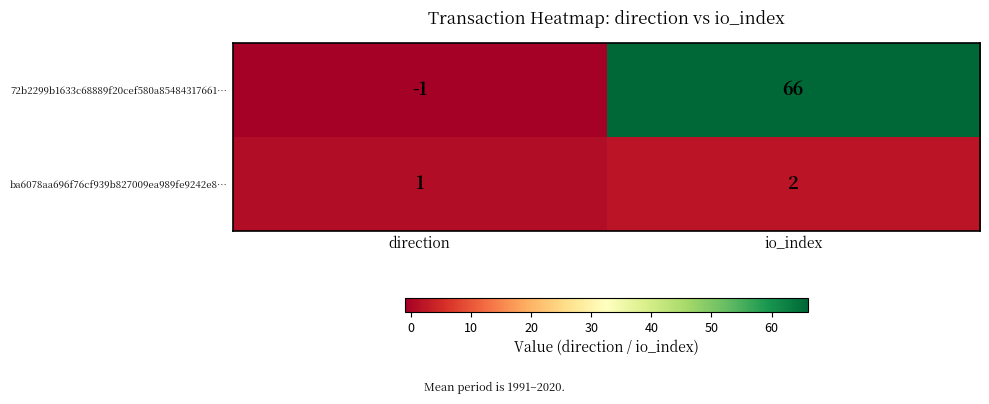

List the labels in order of 72b2299b1633c68889f20cef580a85484317661… value, largest first.

io_index, direction